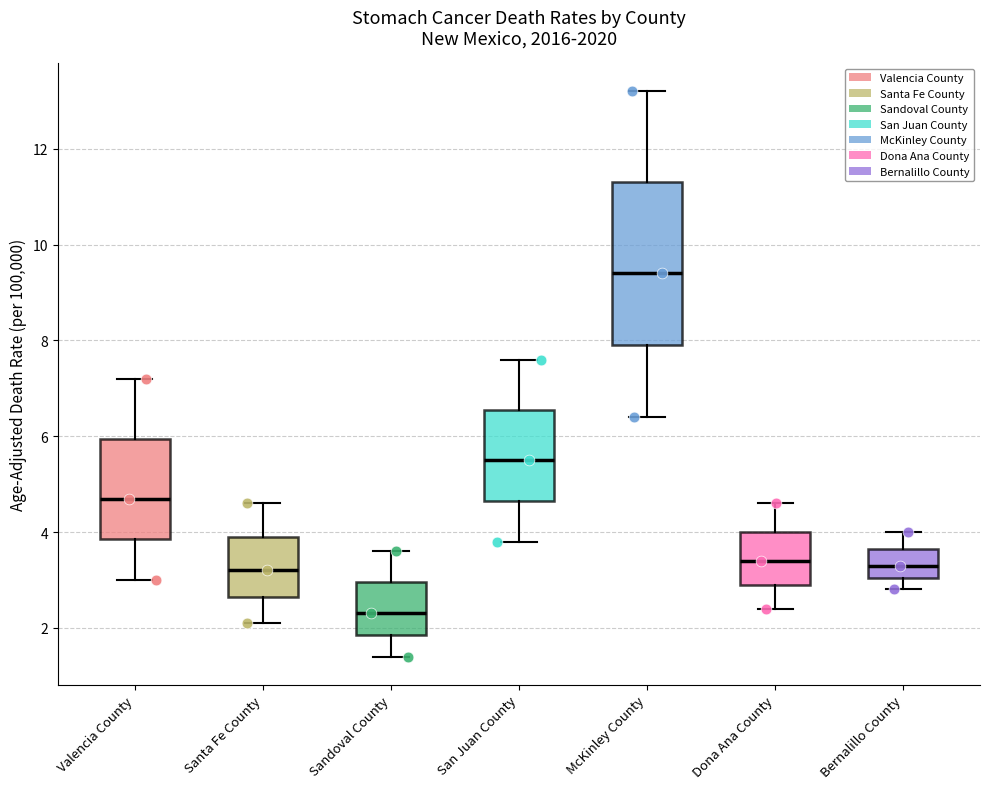

Where does the median line of the box for San Juan County sit on the y-axis? The values are not printed on the chart, so give them approximately, as read against the axis.

5.6